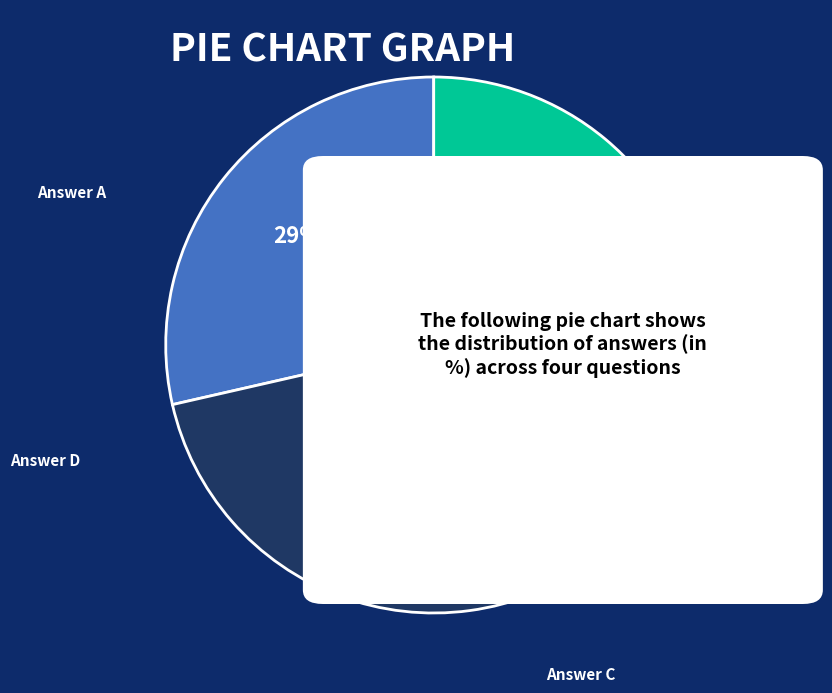

To the nearest percent, what is the average slice percentage?

25%